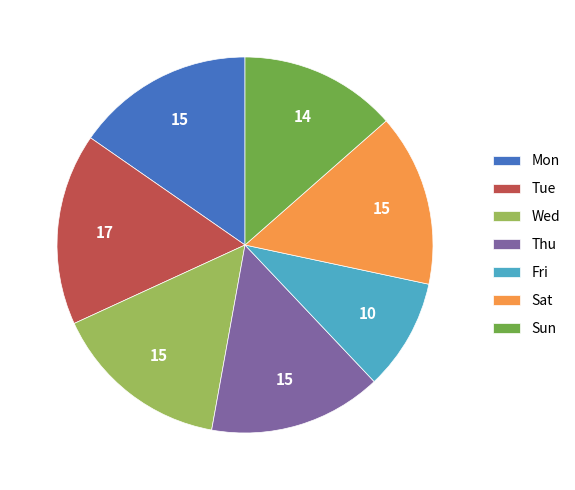

What is the ratio of the value at Sat to the value at Sun?

1.1